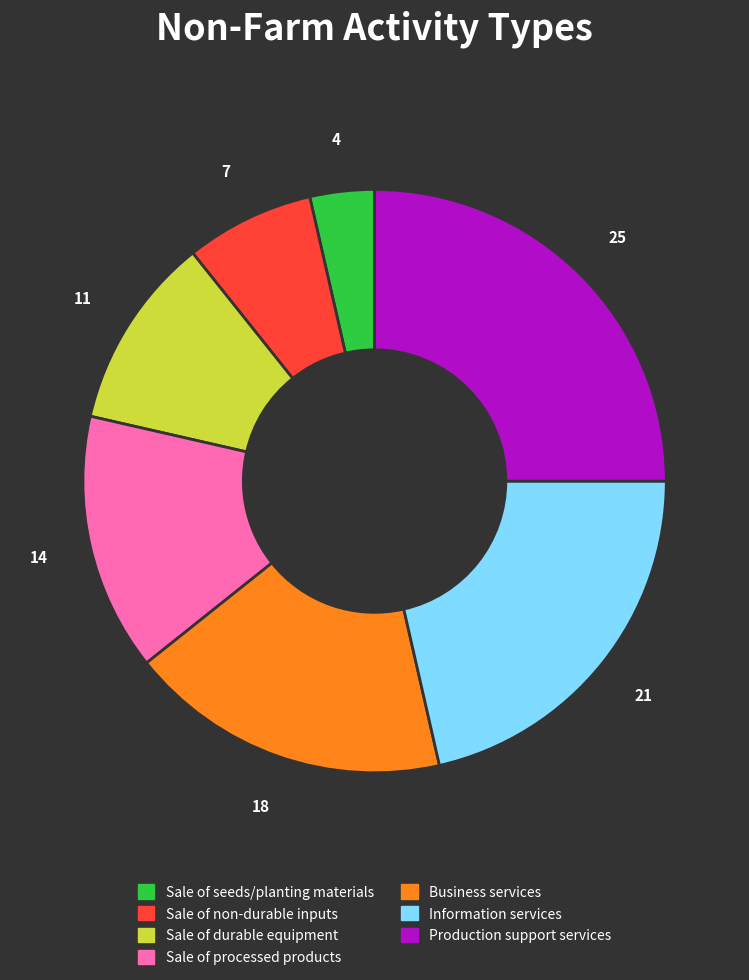

Is there a majority slice in this chart?

No